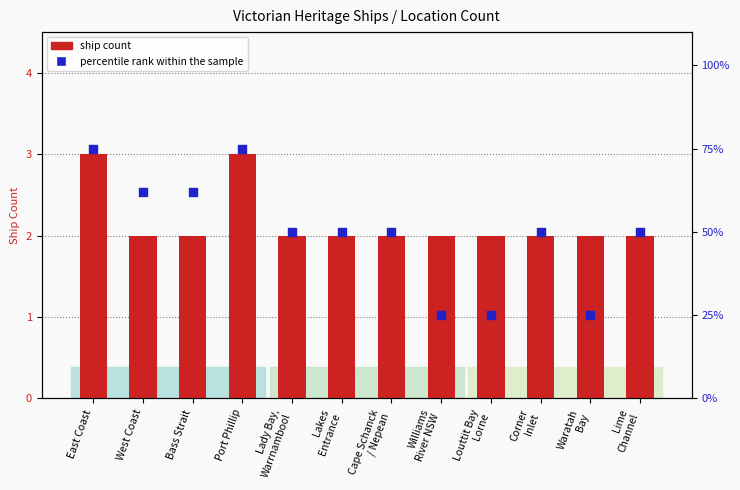

Which series reaches the minimum Y coordinate?

ship count